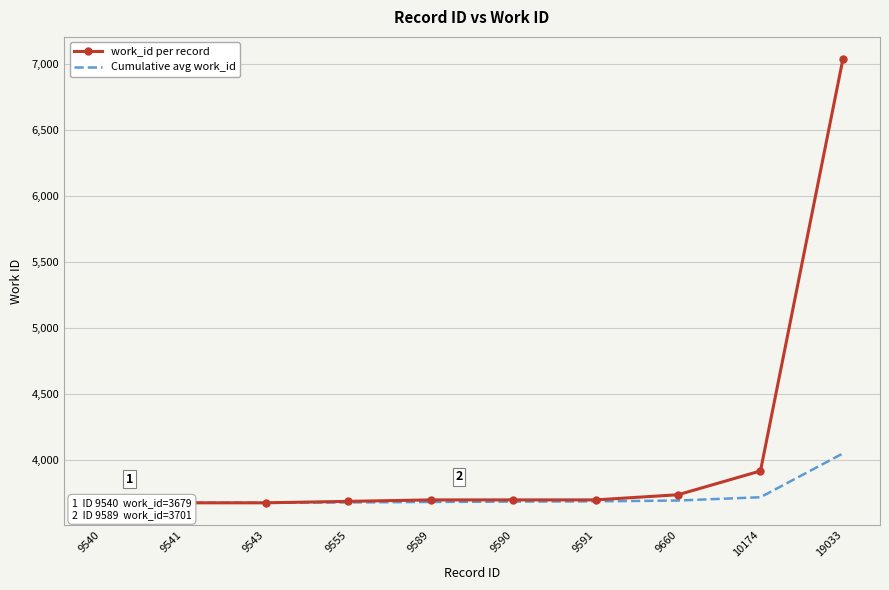

How many series are shown in this chart?

2